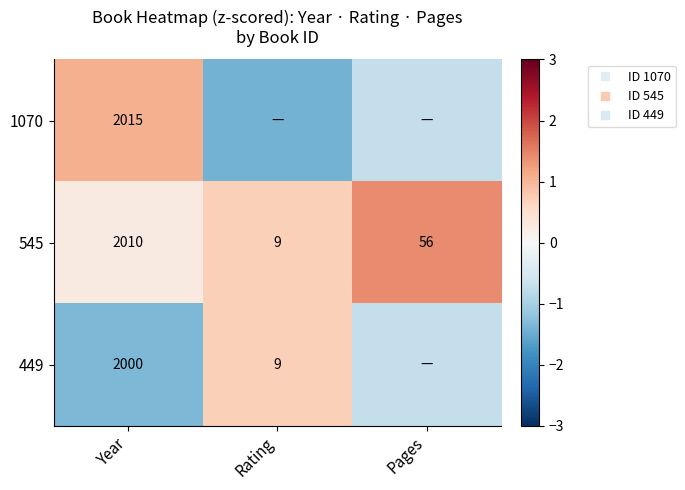

How many values in the 1070 series exceed 0?

1